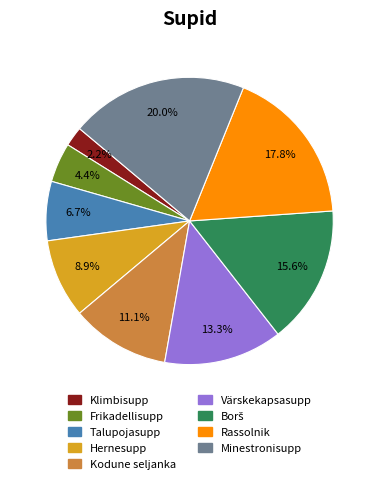

Do Kodune seljanka and Klimbisupp together represent more than half of the pie?

No